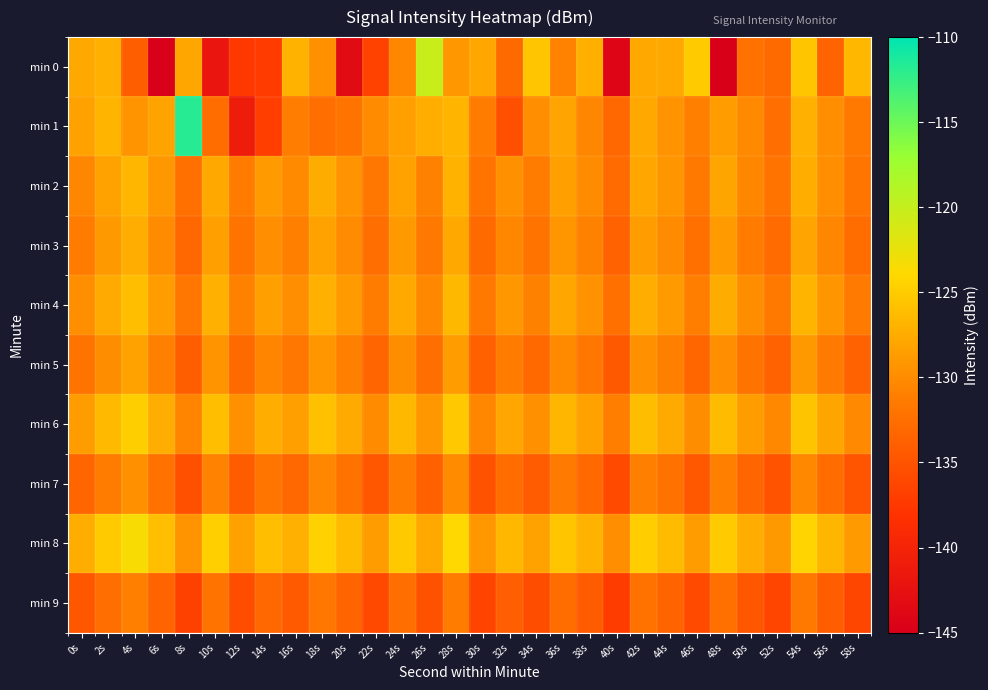

What is the spread (max minus min) of values at 34s?

10.1